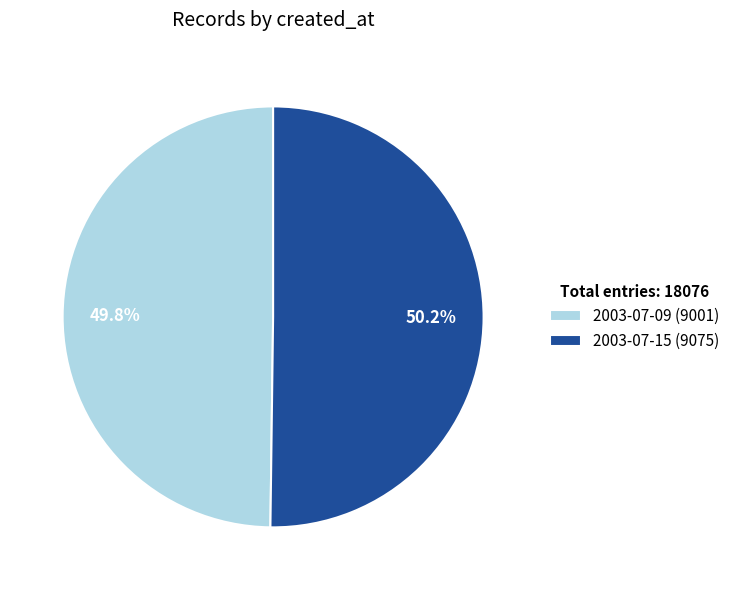

To the nearest percent, what percentage of the pie is 2003-07-15?

50%